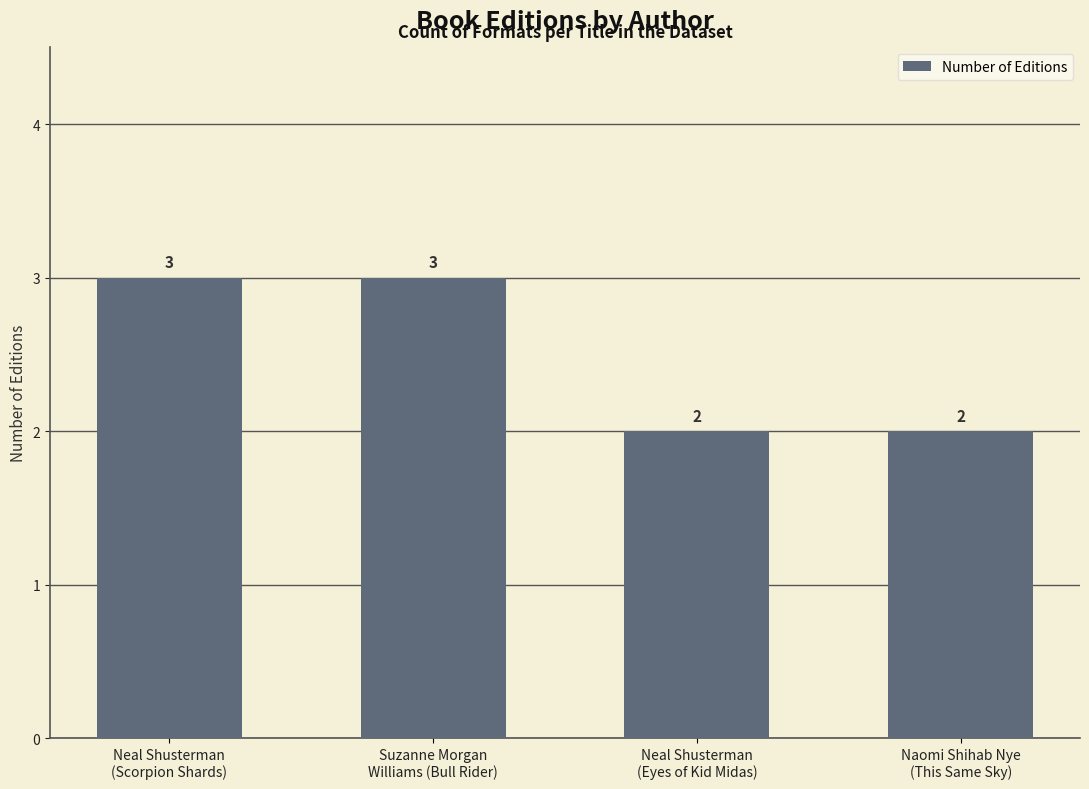

What is the label of the 3rd bar from the right?

Suzanne Morgan
Williams (Bull Rider)